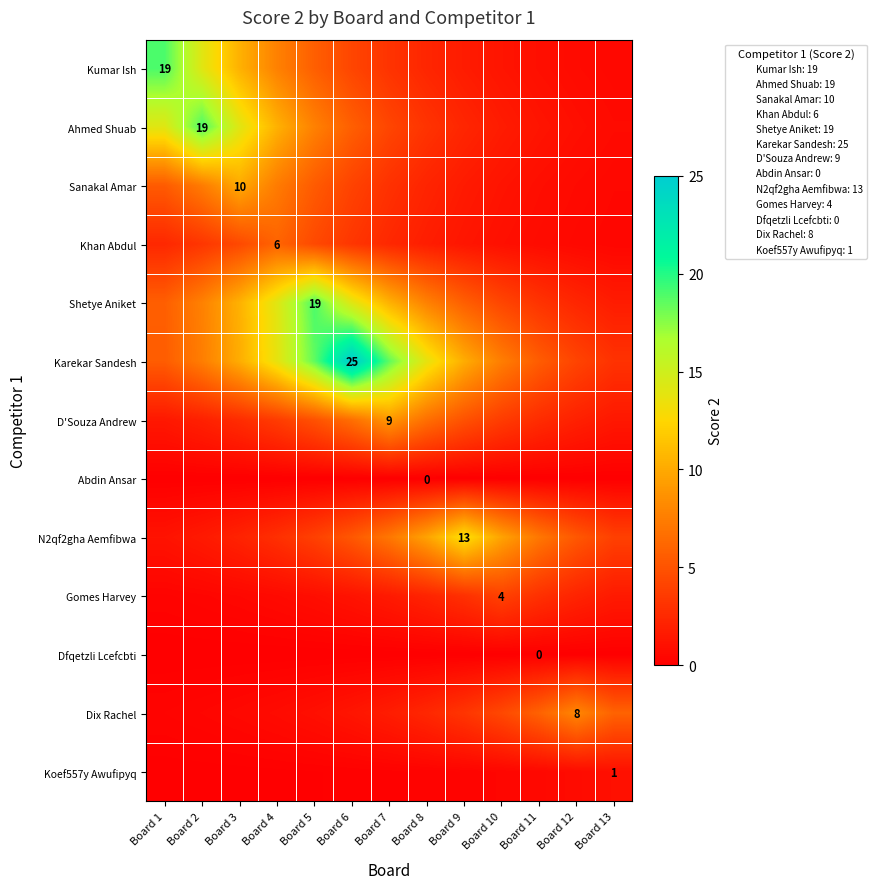

How many data points does each series have?

13